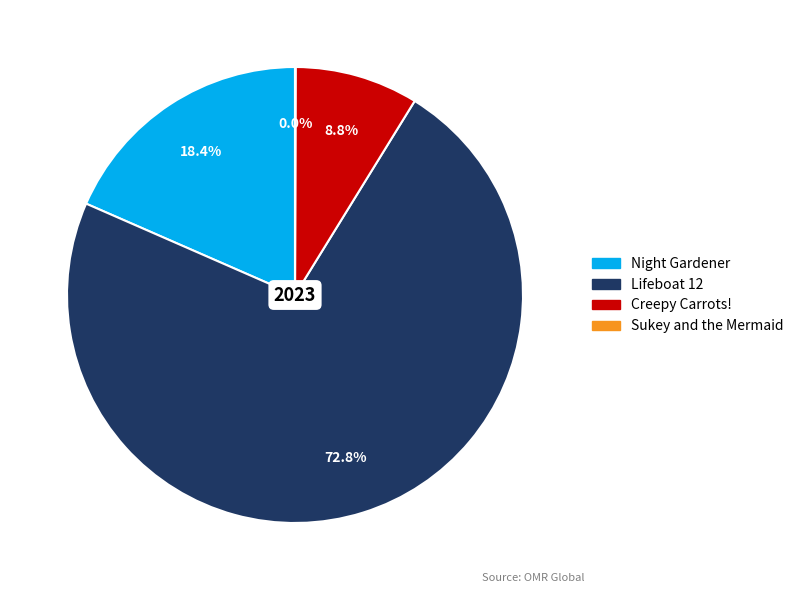

Which has a higher value, Lifeboat 12 or Creepy Carrots!?

Lifeboat 12